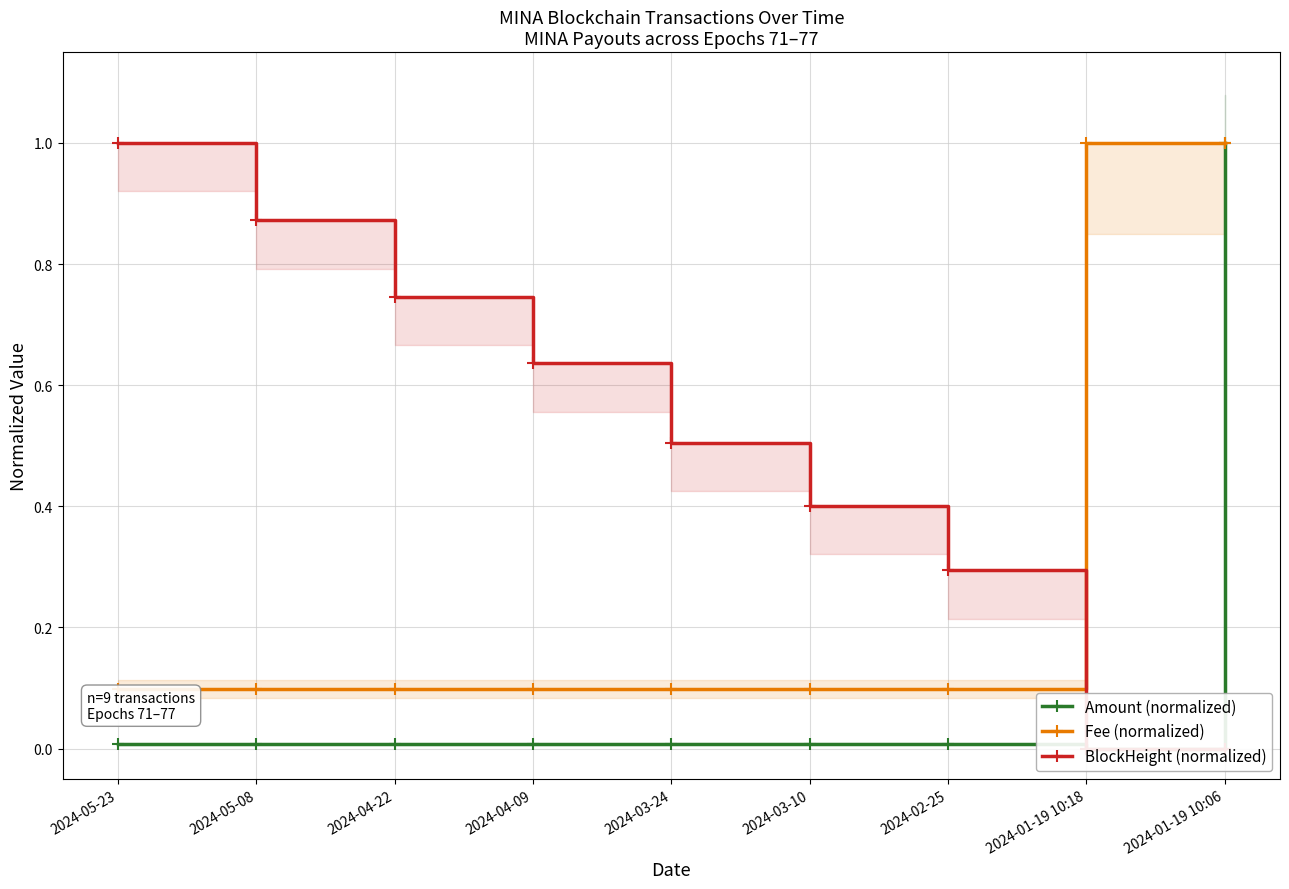

What is the label of the 2nd point from the right?

2024-01-19 10:18